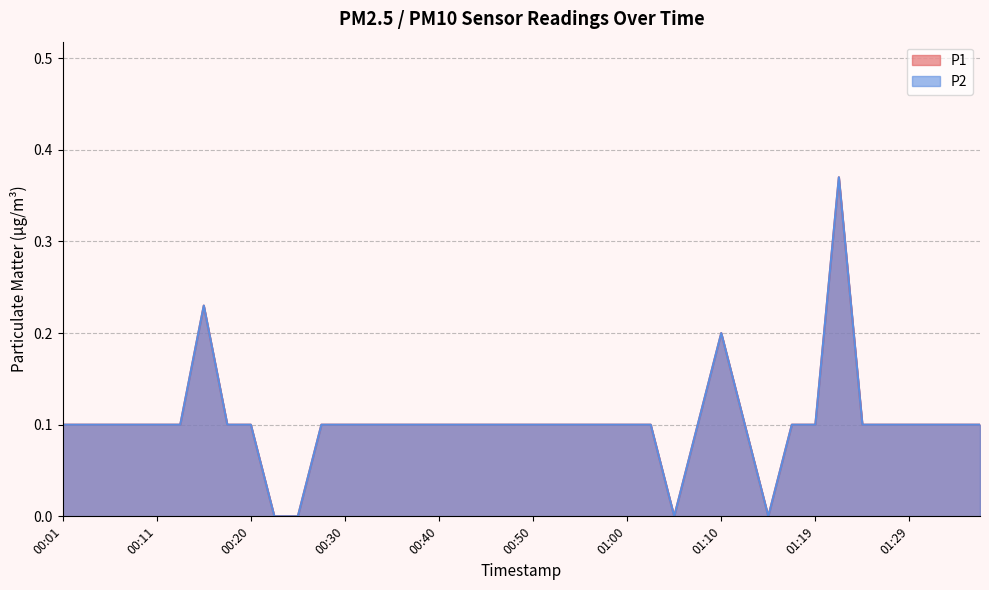

How many interior local peaks does the P2 series have?

3